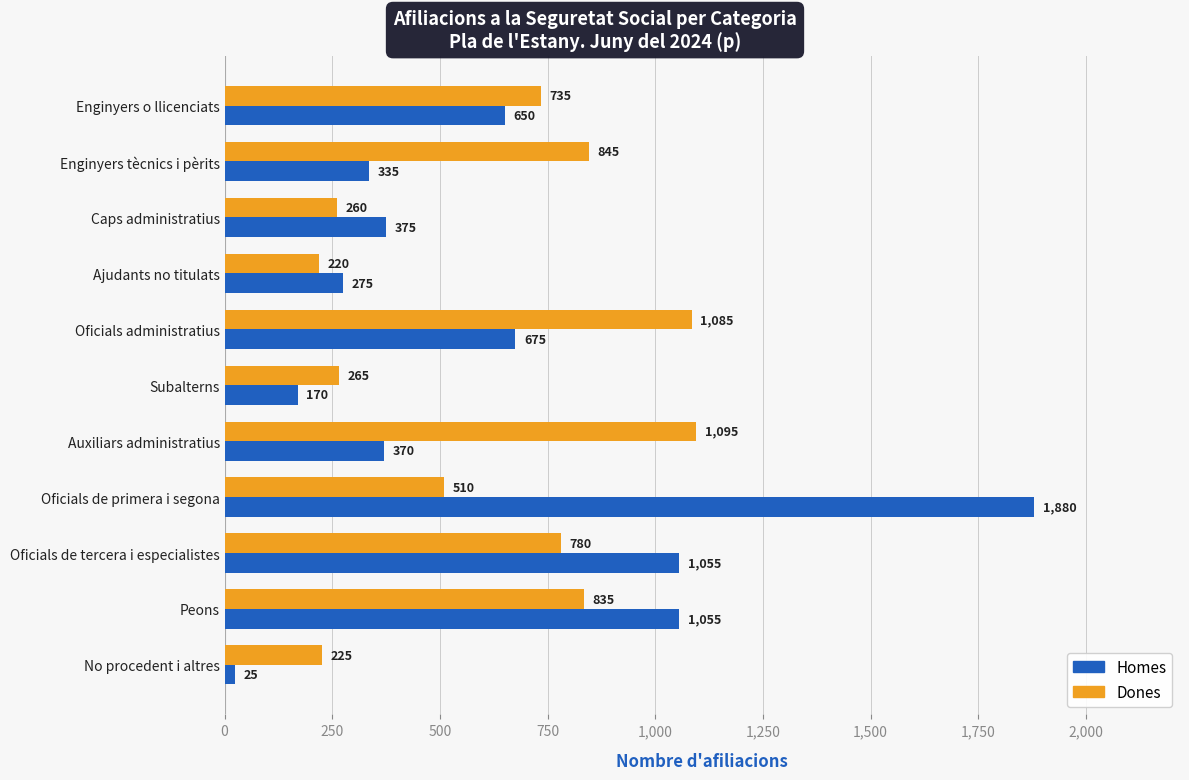

Which series has the largest total across all categories?

Homes